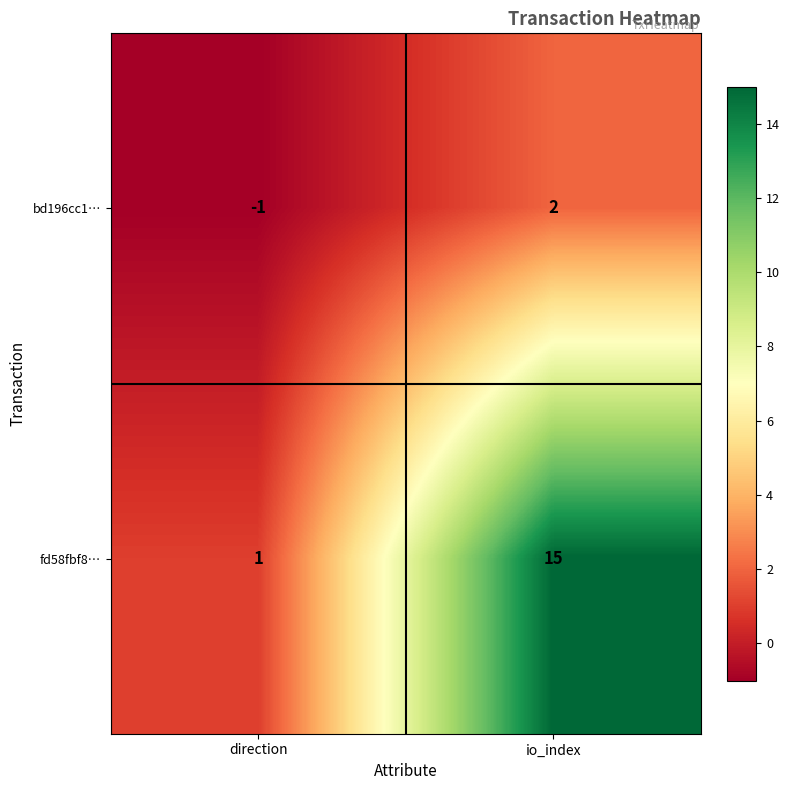

Reading left to right, list all the values displayed in this chart.

bd196cc1…: direction=-1	io_index=2
fd58fbf8…: direction=1	io_index=15